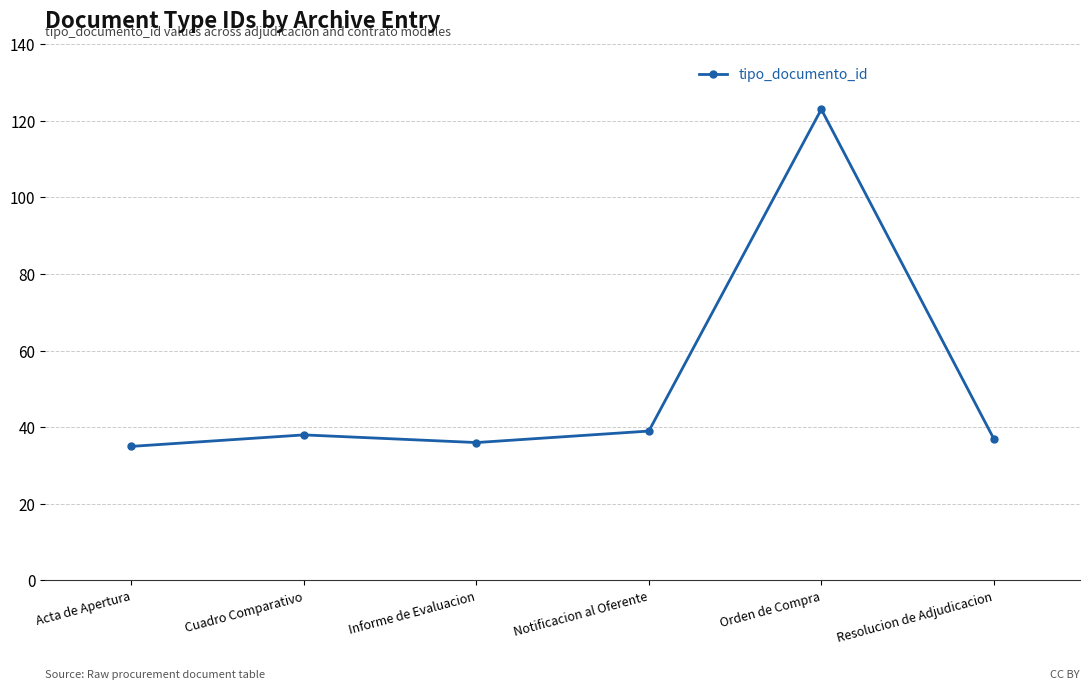

What is the smallest value displayed?

35